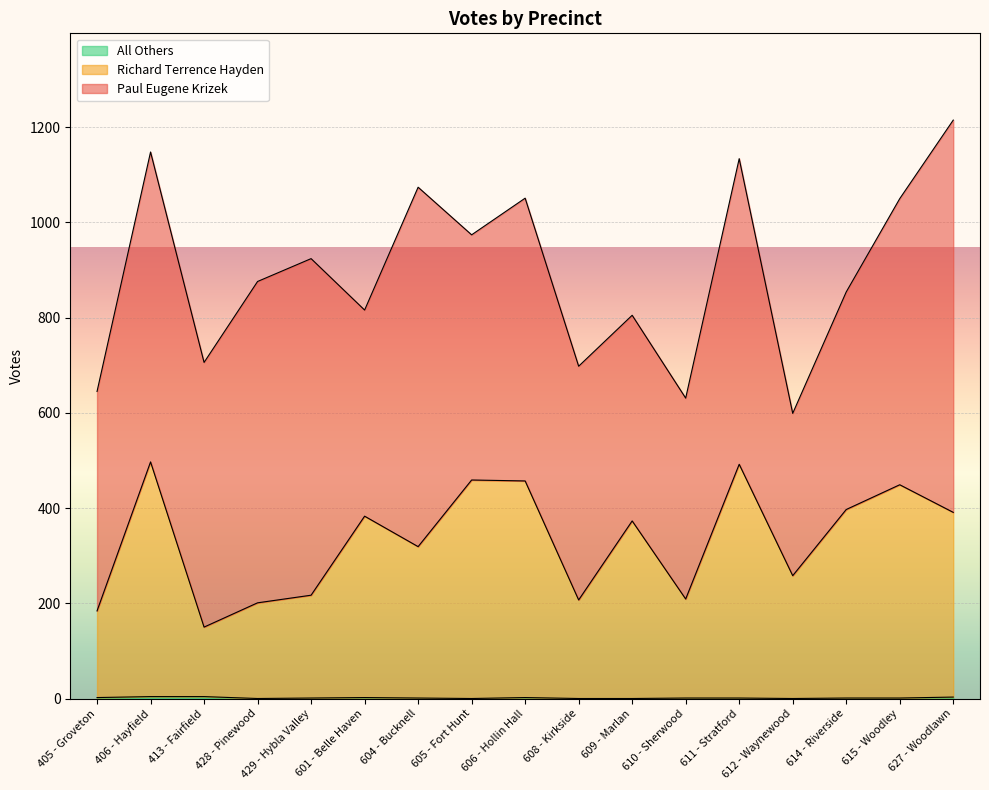

Which category has the lowest value in the Richard Terrence Hayden series?

413 - Fairfield